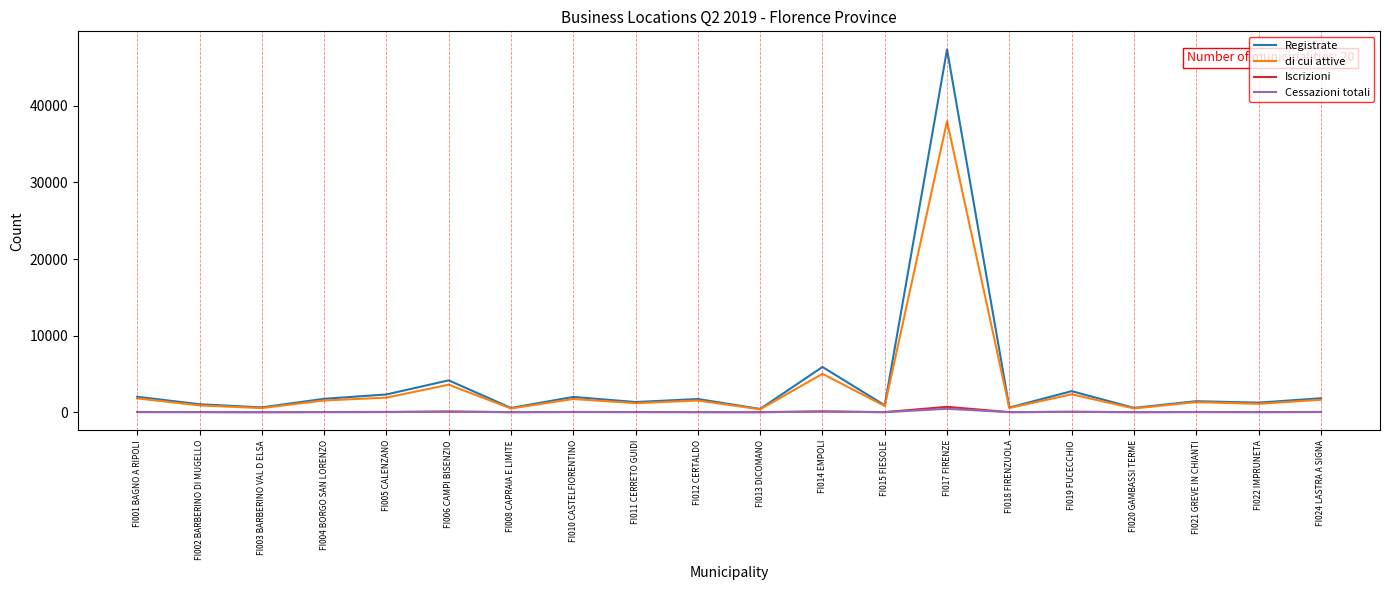

Is it true that Registrate equals 5907 at FI014 EMPOLI?

True